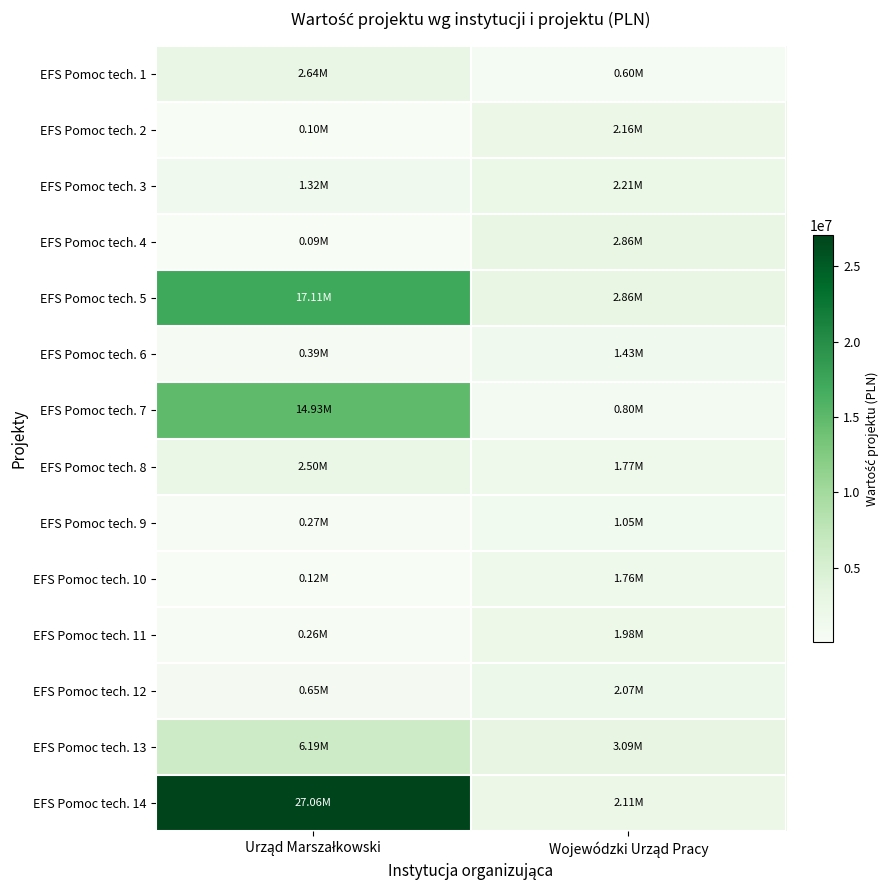

Rank the series at Wojewódzki Urząd Pracy from highest to lowest value.

EFS Pomoc tech. 13, EFS Pomoc tech. 4, EFS Pomoc tech. 5, EFS Pomoc tech. 3, EFS Pomoc tech. 2, EFS Pomoc tech. 14, EFS Pomoc tech. 12, EFS Pomoc tech. 11, EFS Pomoc tech. 8, EFS Pomoc tech. 10, EFS Pomoc tech. 6, EFS Pomoc tech. 9, EFS Pomoc tech. 7, EFS Pomoc tech. 1